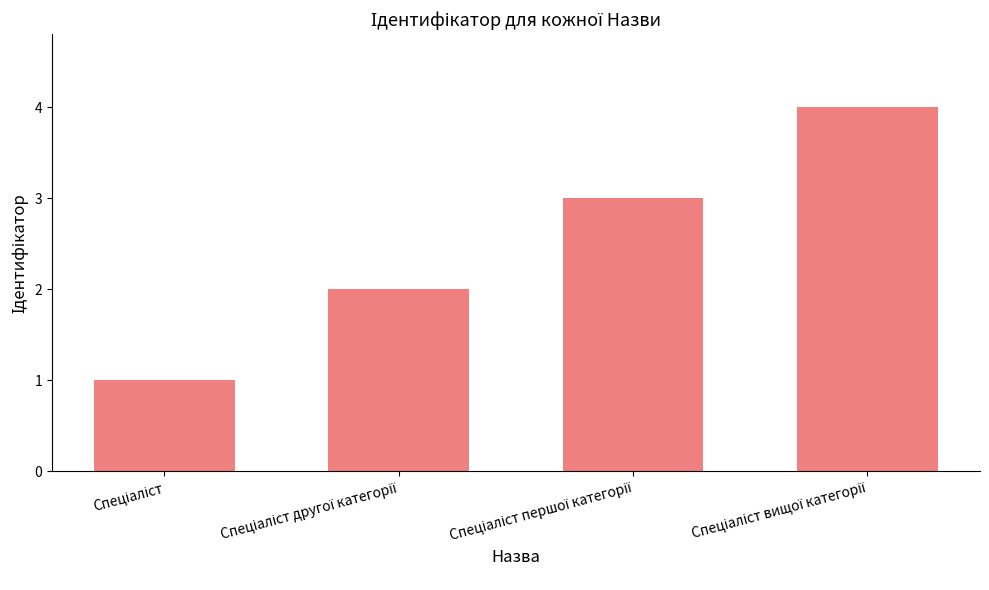

How many data points does each series have?

4